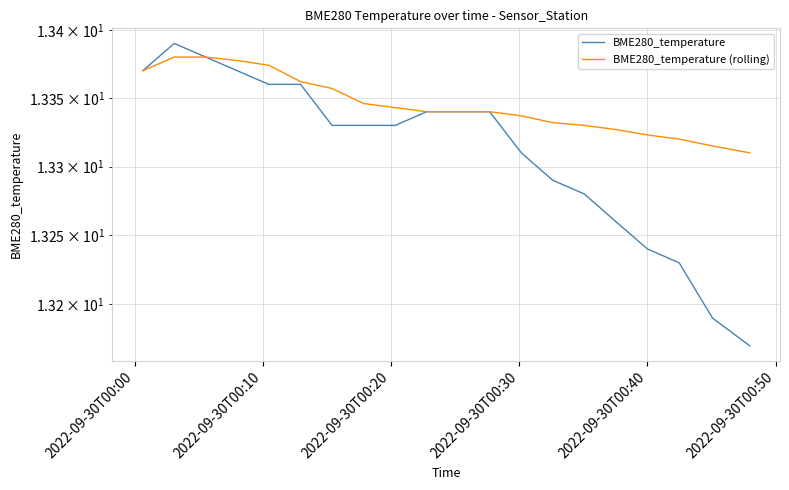

Reading left to right, transcribe all the data shown in this chart.

BME280_temperature: 13.4	13.4	13.4	13.4	13.4	13.4	13.3	13.3	13.3	13.3	13.3	13.3	13.3	13.3	13.3	13.3	13.2	13.2	13.2	13.2
BME280_temperature (rolling): 13.4	13.4	13.4	13.4	13.4	13.4	13.4	13.3	13.3	13.3	13.3	13.3	13.3	13.3	13.3	13.3	13.3	13.3	13.3	13.3